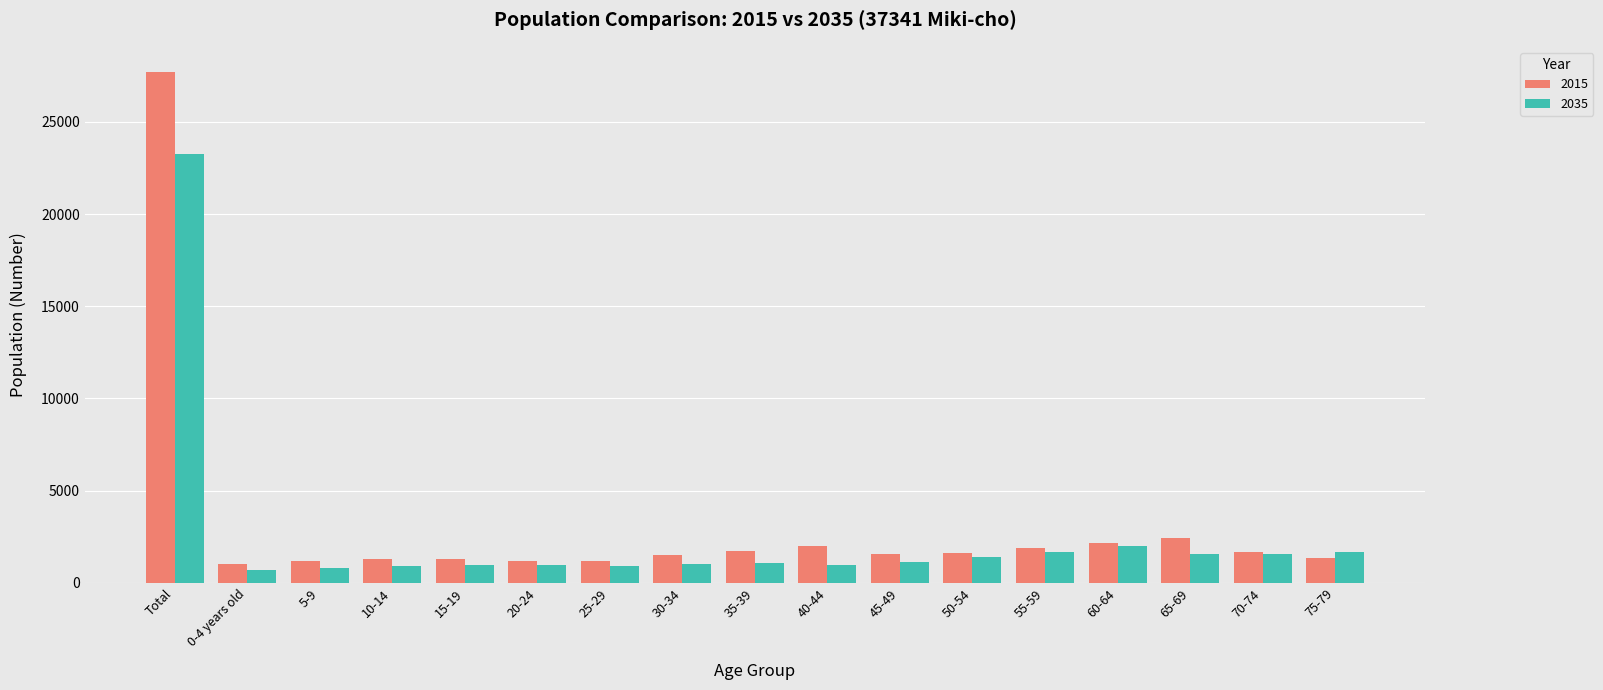

Rank the series at 65-69 from highest to lowest value.

2015, 2035